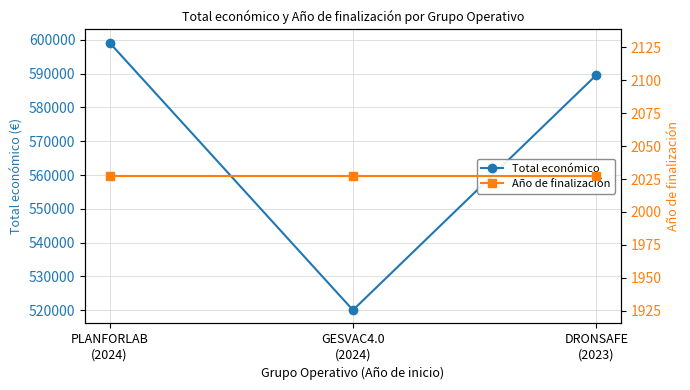

The value of Total económico at PLANFORLAB
(2024) is 810121. True or false?

False